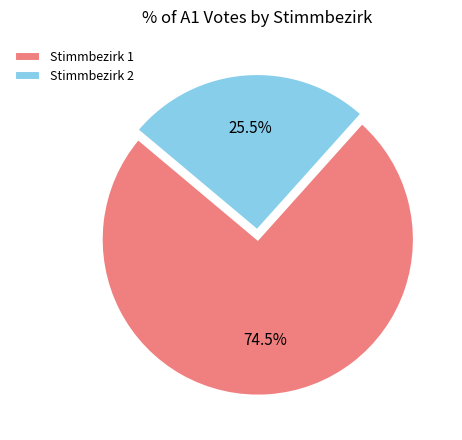

To the nearest percent, what is the average slice percentage?

50%